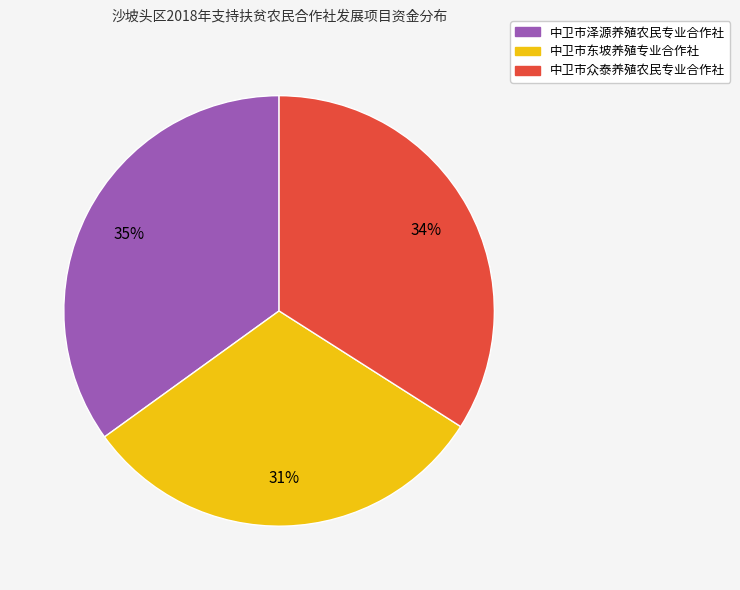

To the nearest percent, what is the average slice percentage?

33%